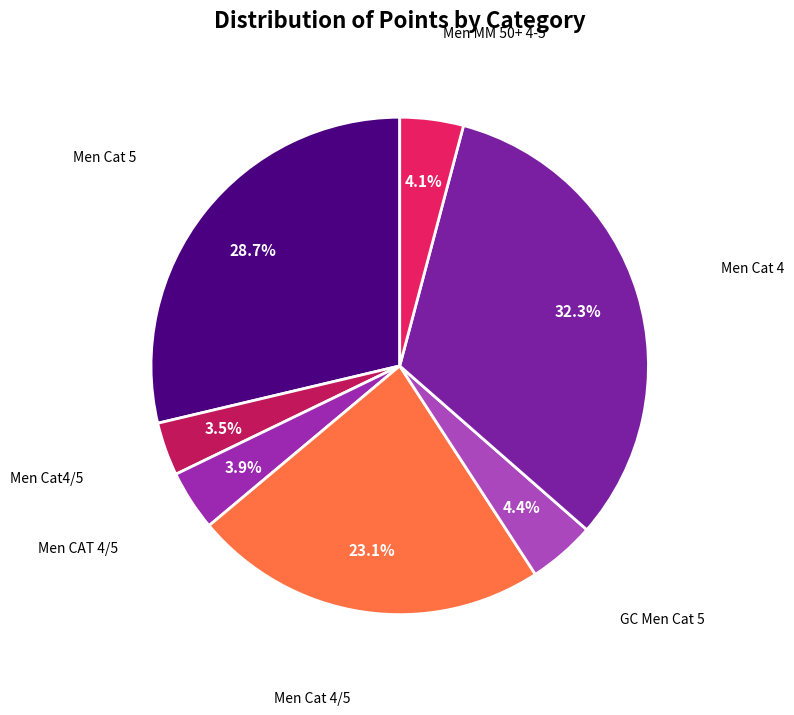

How many slices are in this pie chart?

7